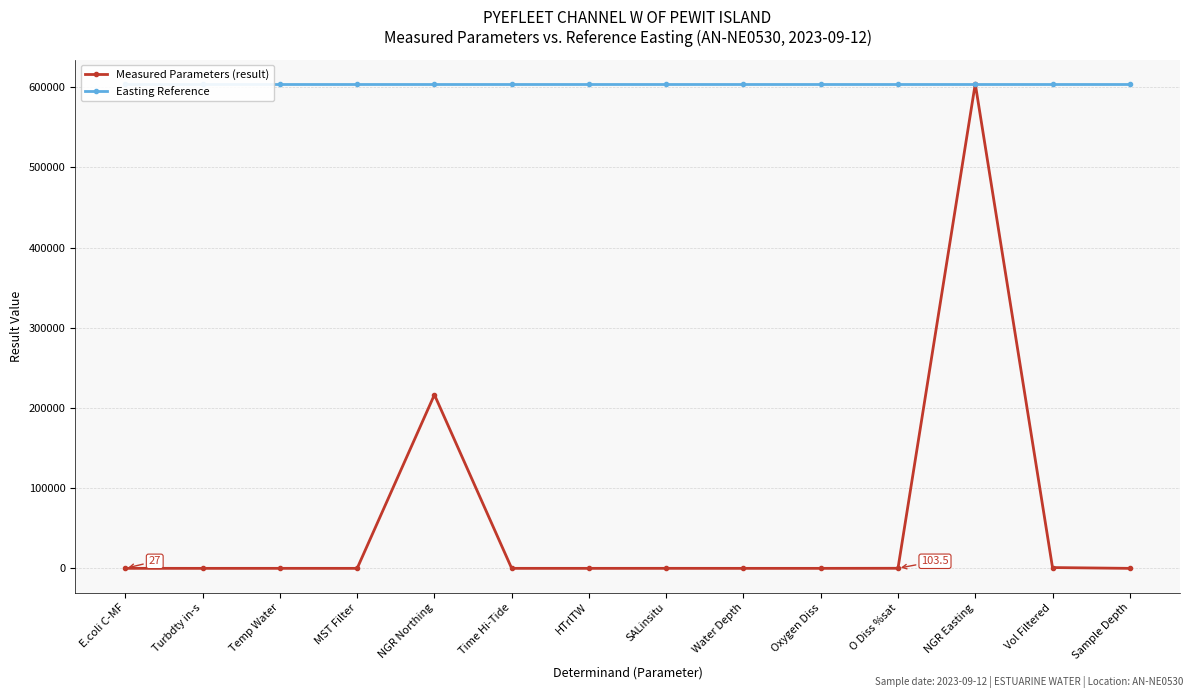

What are all the series names shown in the legend?

Measured Parameters (result), Easting Reference